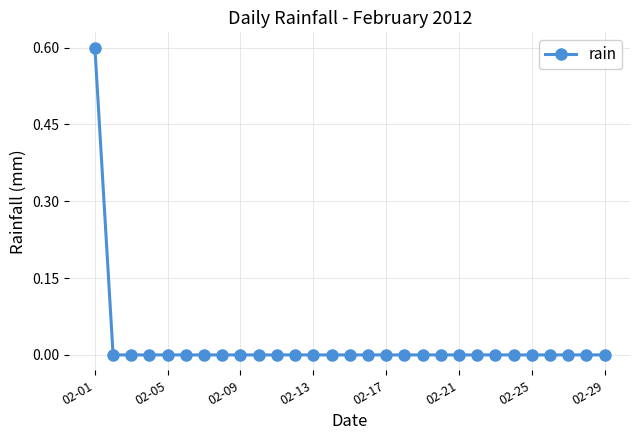

Reading left to right, list all the values displayed in this chart.

0.6	0.0	0.0	0.0	0.0	0.0	0.0	0.0	0.0	0.0	0.0	0.0	0.0	0.0	0.0	0.0	0.0	0.0	0.0	0.0	0.0	0.0	0.0	0.0	0.0	0.0	0.0	0.0	0.0